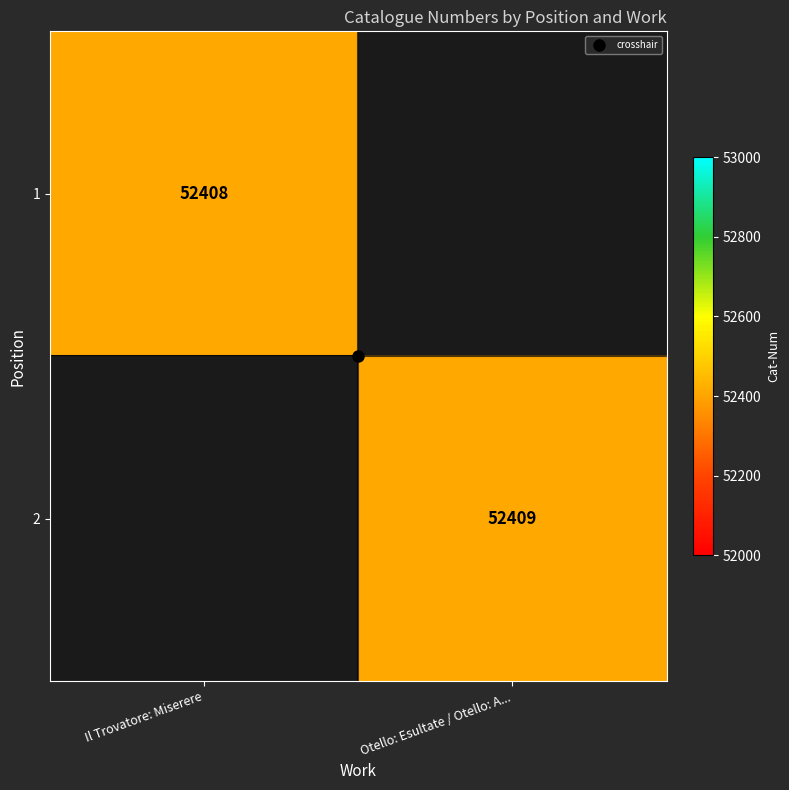

Between Il Trovatore: Miserere and Otello: Esultate / Otello: A..., which is larger?

Otello: Esultate / Otello: A...